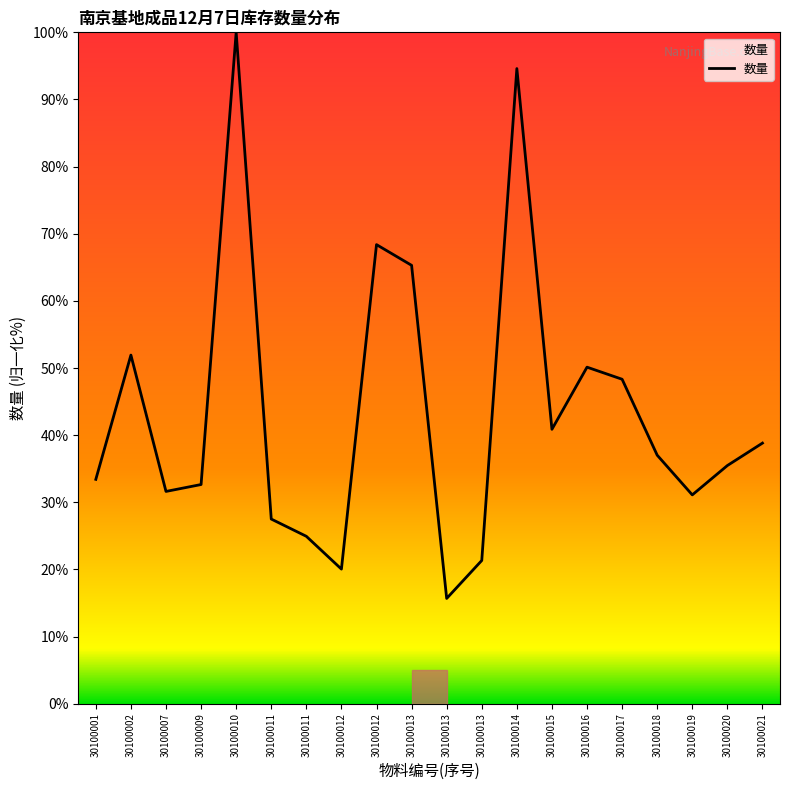

How many lines are shown in the chart?

1